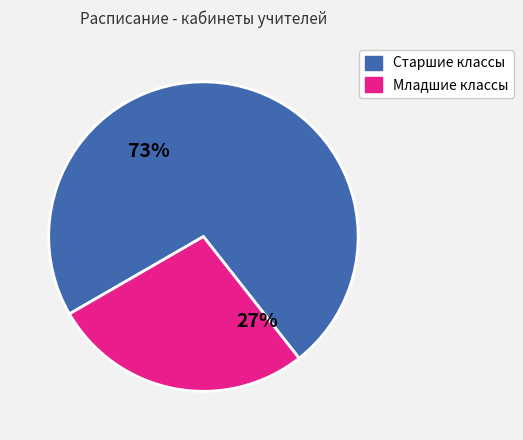

Is there any slice that represents more than half of the pie?

Yes